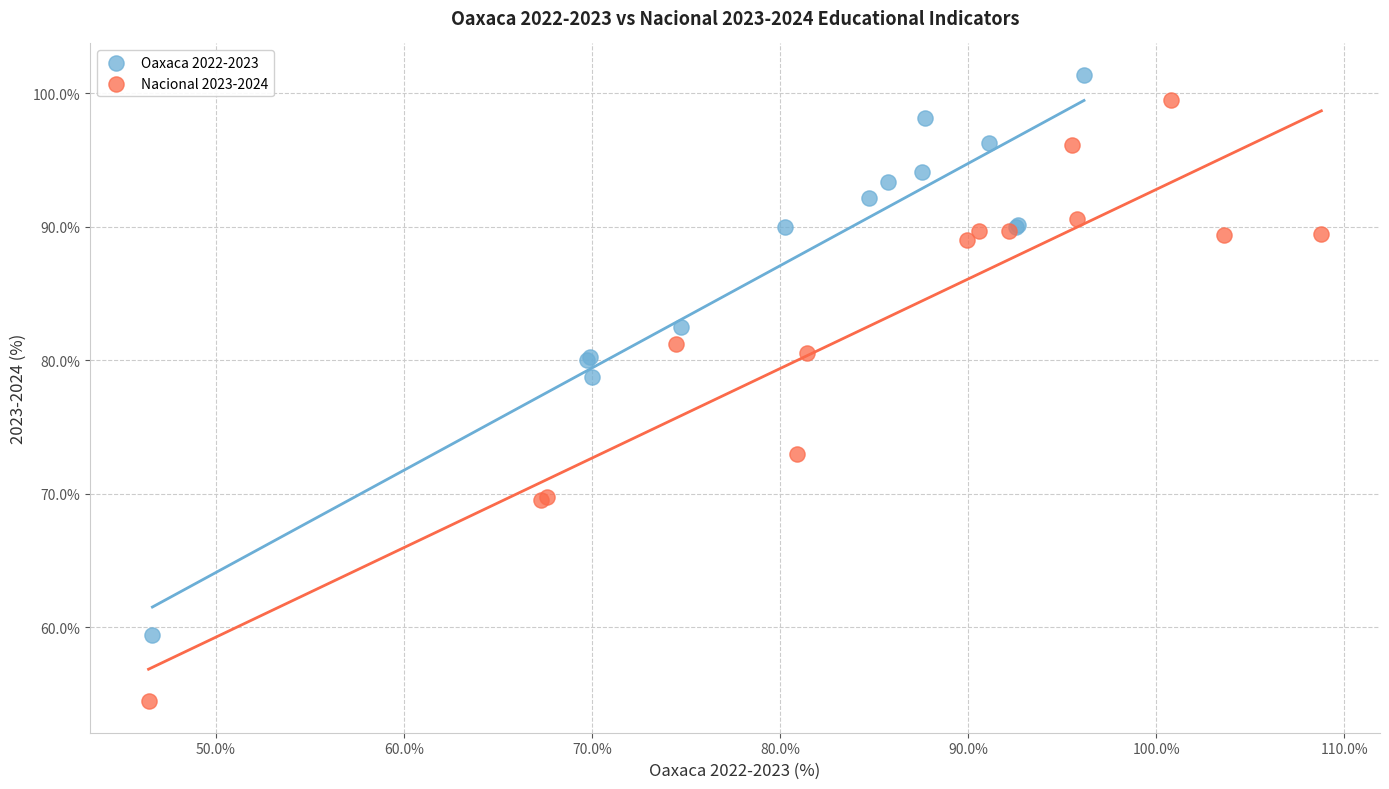

Which series has the widest spread of Y values?

Nacional 2023-2024